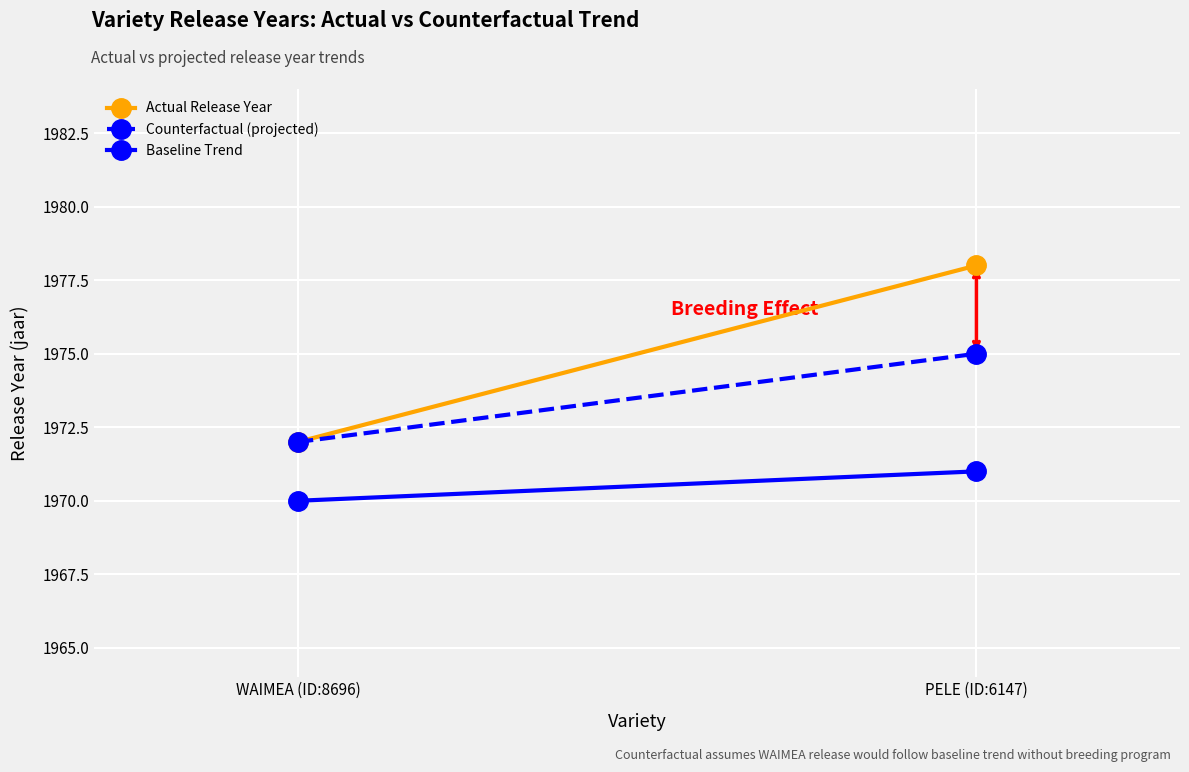

Reading right to left, list all the values displayed in this chart.

Actual Release Year: 1978	1972
Counterfactual (projected): 1975	1972
Baseline Trend: 1971	1970